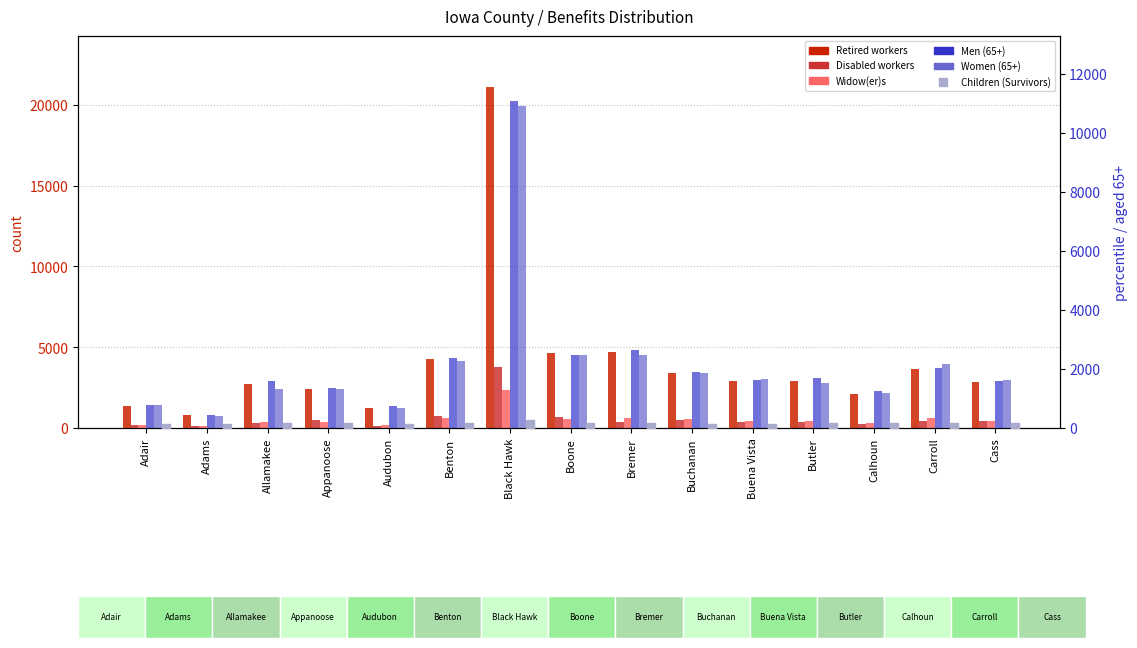

What is the total value across all series at Boone?

10848